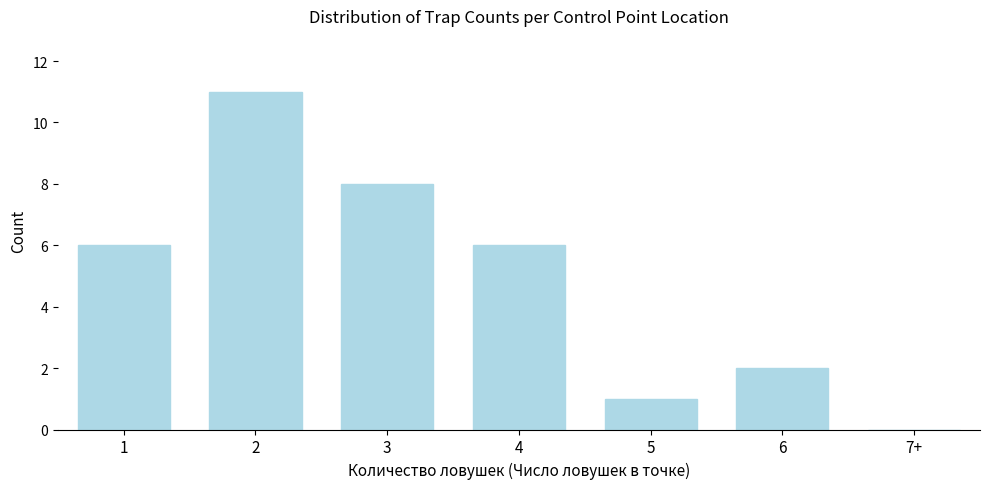

Reading left to right, list all the values displayed in this chart.

1=6	2=11	3=8	4=6	5=1	6=2	7+=0